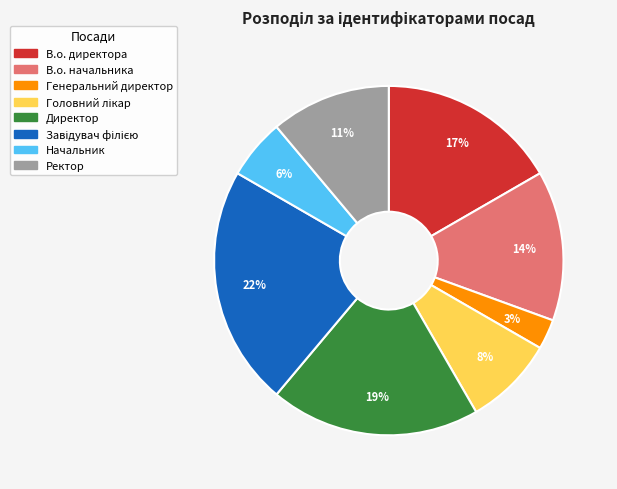

Which has a higher value, В.о. директора or Директор?

Директор